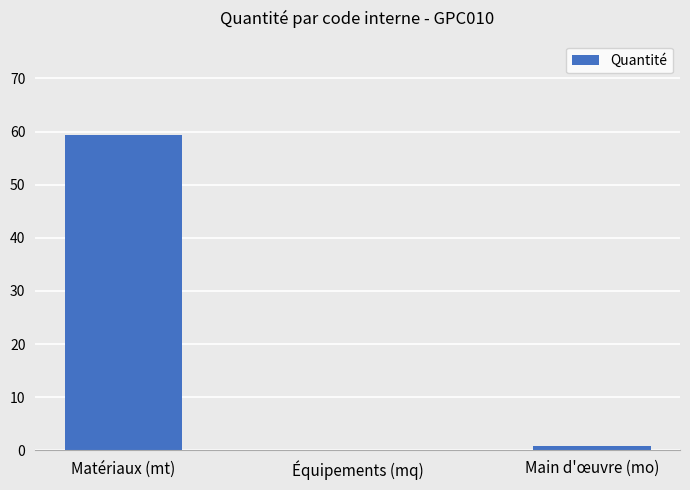

What is the sum of all values?

60.2